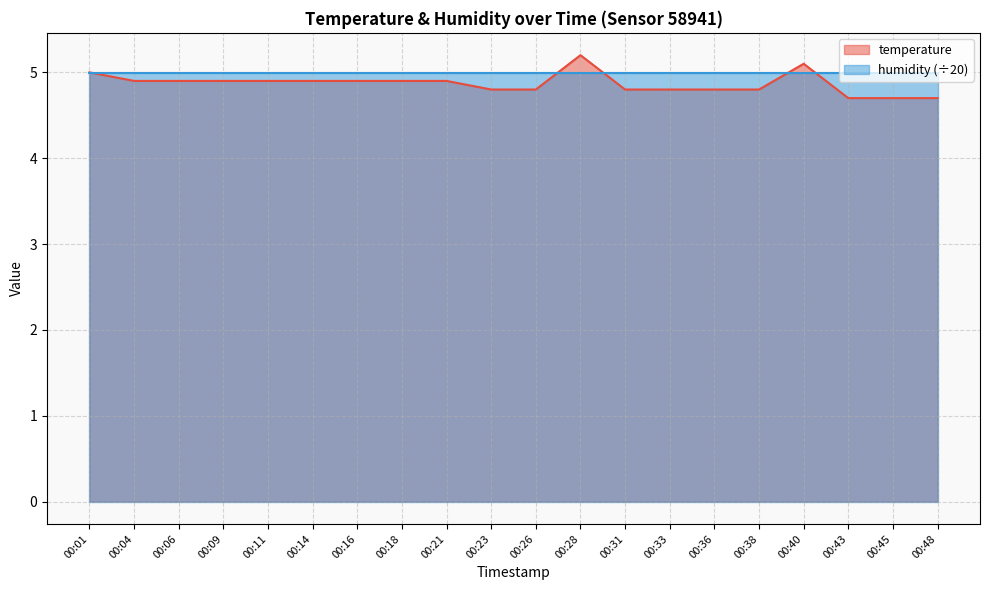

Count the values in the range 4 to 5.

18